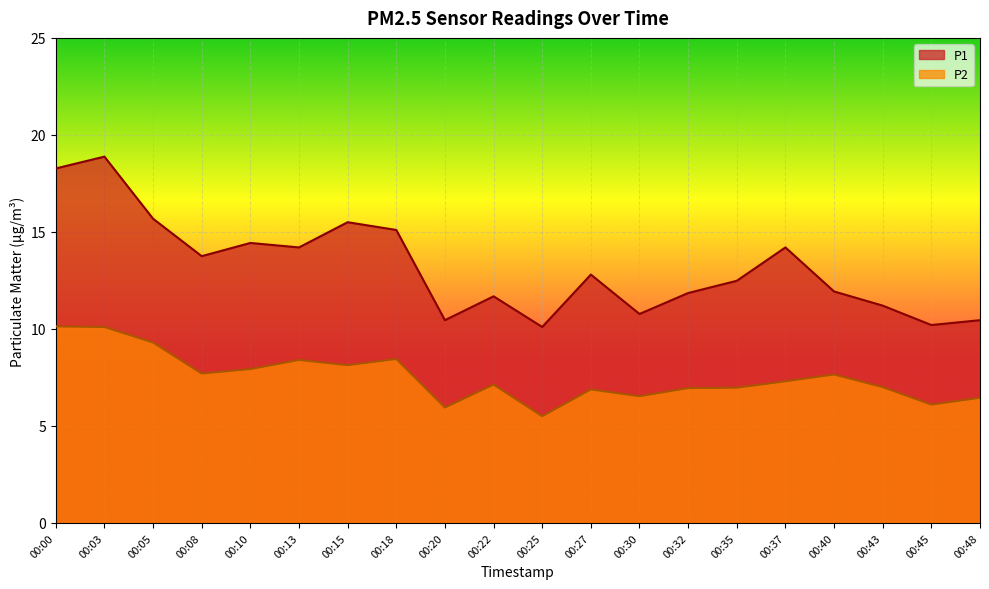

Reading right to left, extract all data points from this chart.

P1: 10.4	10.2	11.2	11.9	14.2	12.5	11.8	10.8	12.8	10.1	11.7	10.4	15.1	15.5	14.2	14.4	13.8	15.7	18.9	18.3
P2: 6.5	6.1	7.0	7.7	7.3	7.0	7.0	6.5	6.9	5.5	7.1	6.0	8.4	8.1	8.4	7.9	7.7	9.3	10.1	10.1